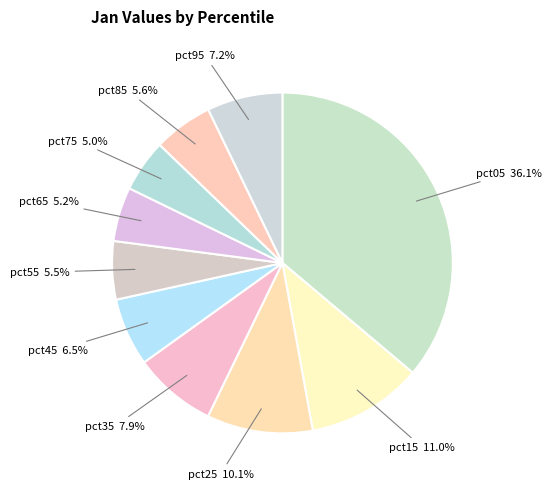

How many slices are in this pie chart?

10